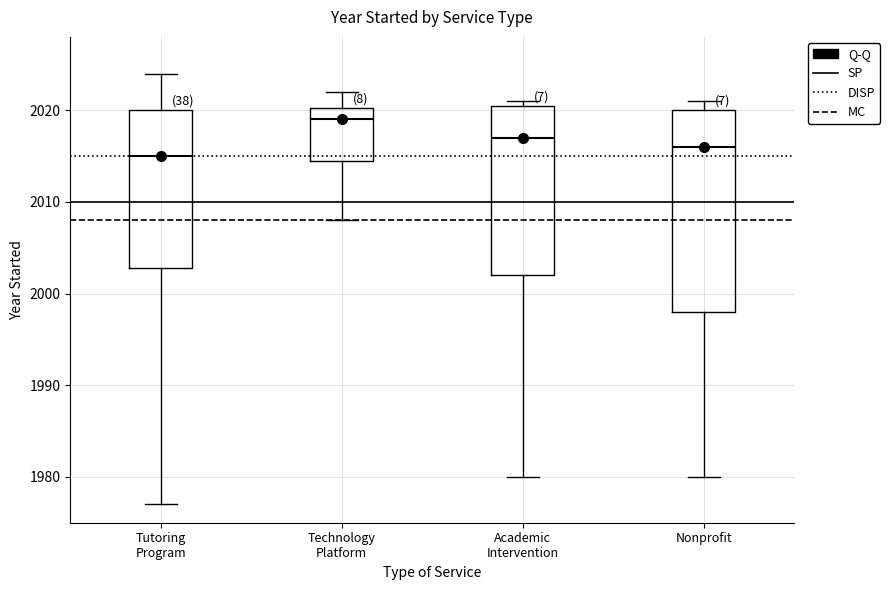

Reading left to right, read every box against the y-axis: the position of its median line, the range the box covers, and the ends of its whiskers. The values are not printed on the chart, so give them approximately, as read against the axis.

Tutoring Program: median 2015, box 2003 to 2020, whiskers 1977 to 2024
Technology Platform: median 2019, box 2015 to 2020, whiskers 2008 to 2022
Academic Intervention: median 2017, box 2002 to 2021, whiskers 1980 to 2021 (just above the box's upper edge)
Nonprofit: median 2016, box 1998 to 2020, whiskers 1980 to 2021